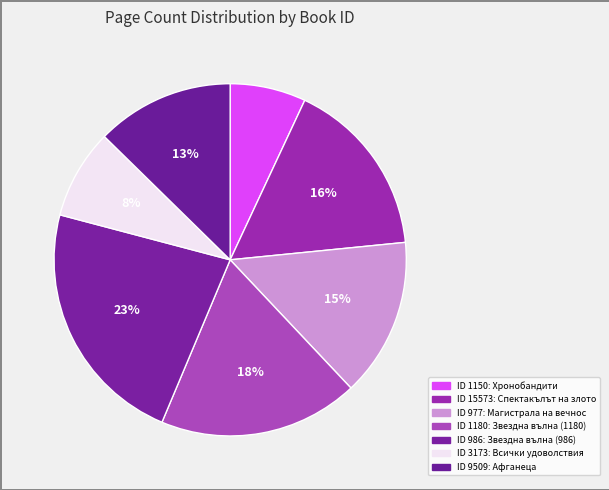

Which category has the biggest portion of the pie?

986